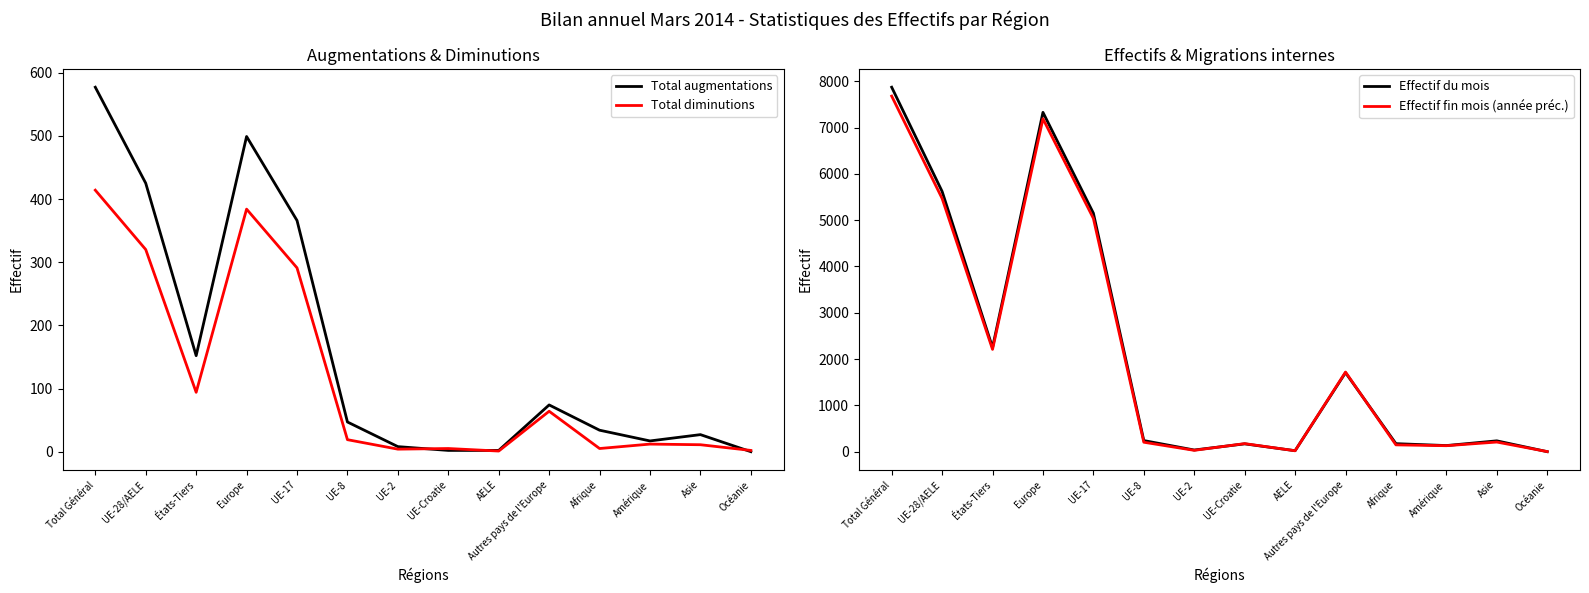

How many data points does each series have?

14